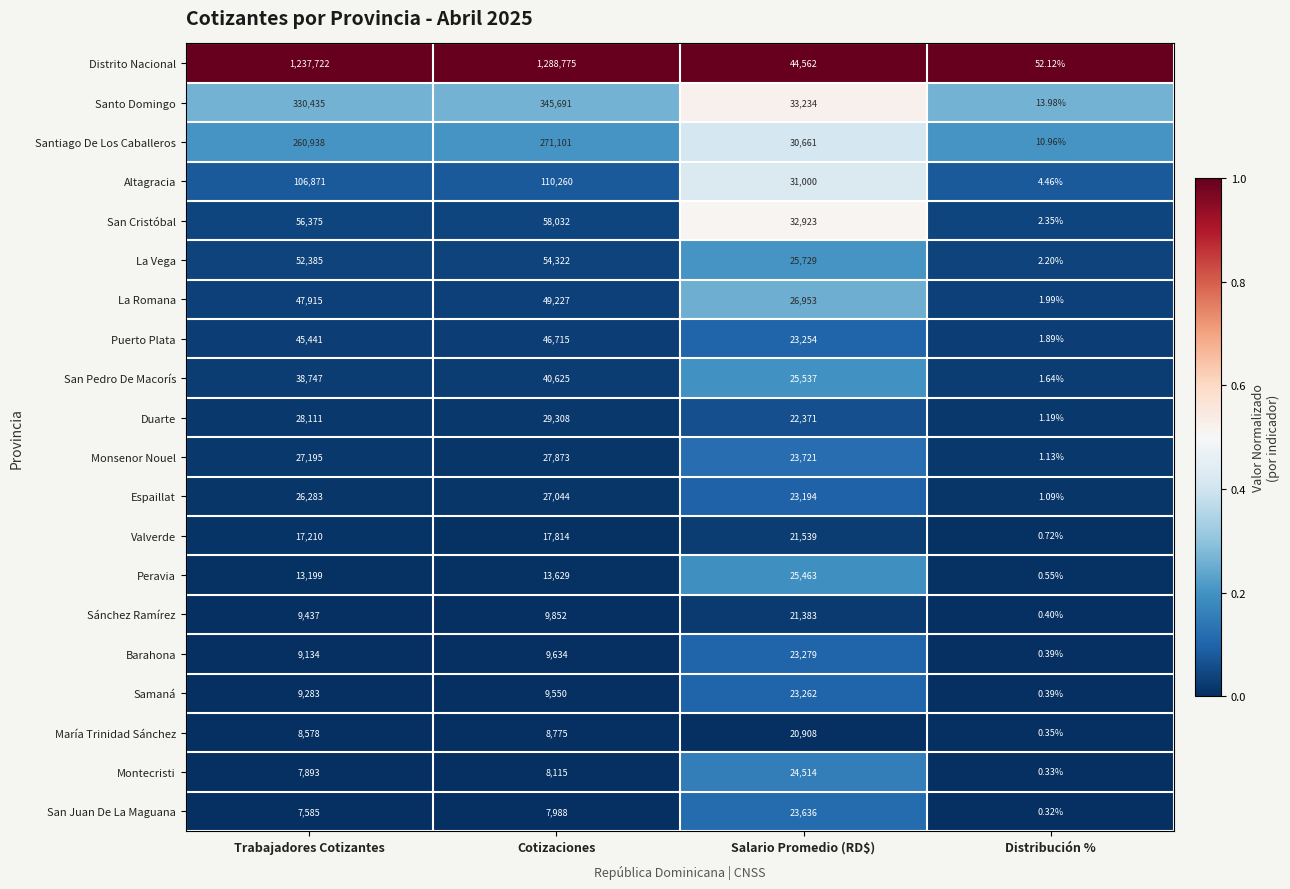

At which label is La Romana closest to 24614?

Salario Promedio (RD$)